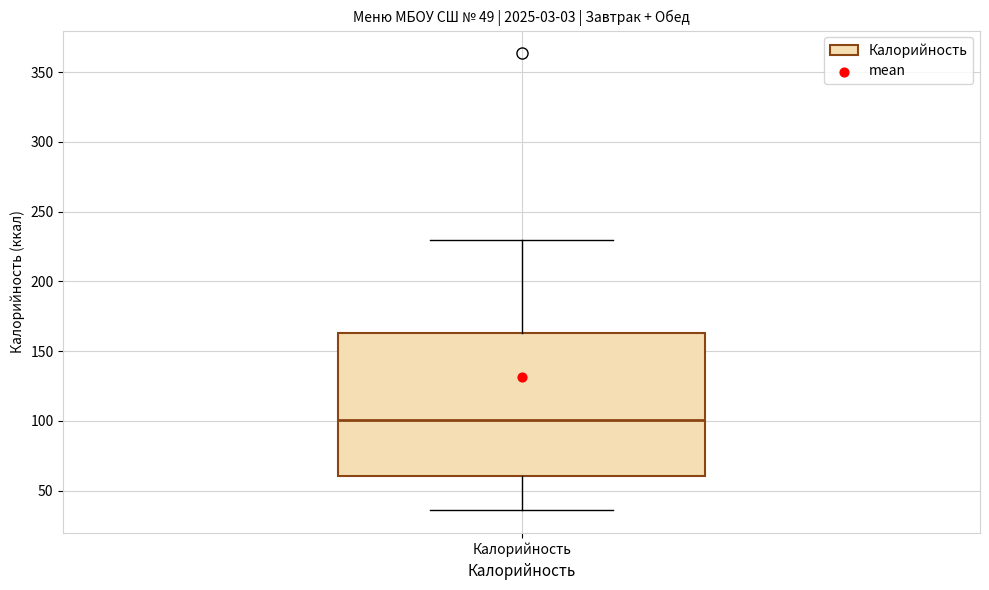

Where does the lower whisker of the box for Калорийность end on the y-axis? The values are not printed on the chart, so give them approximately, as read against the axis.

35